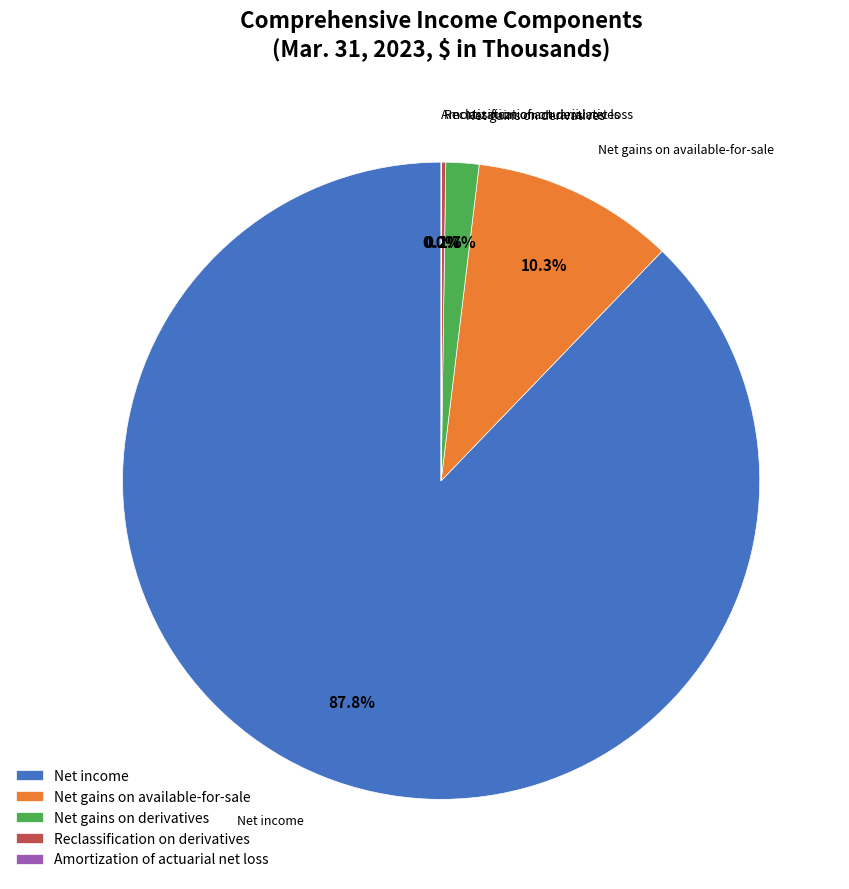

Between Net gains on derivatives and Net income, which is larger?

Net income